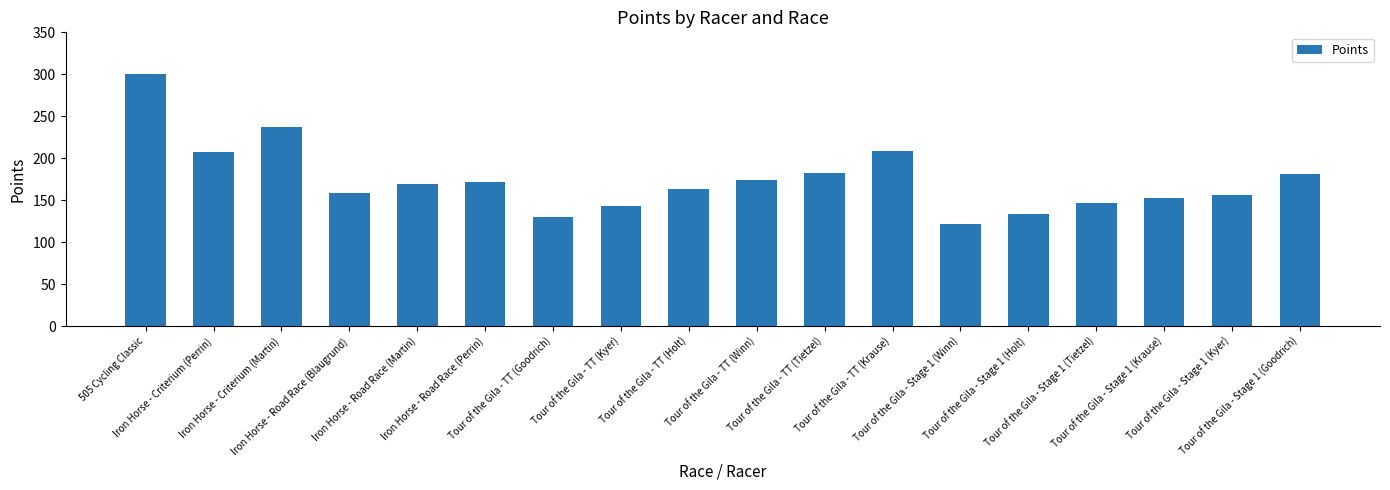

Are the bars horizontal?

No